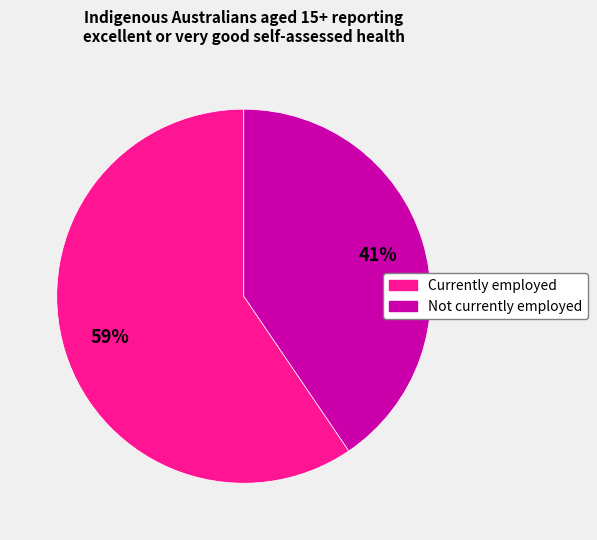

To the nearest percent, what is the average slice percentage?

50%